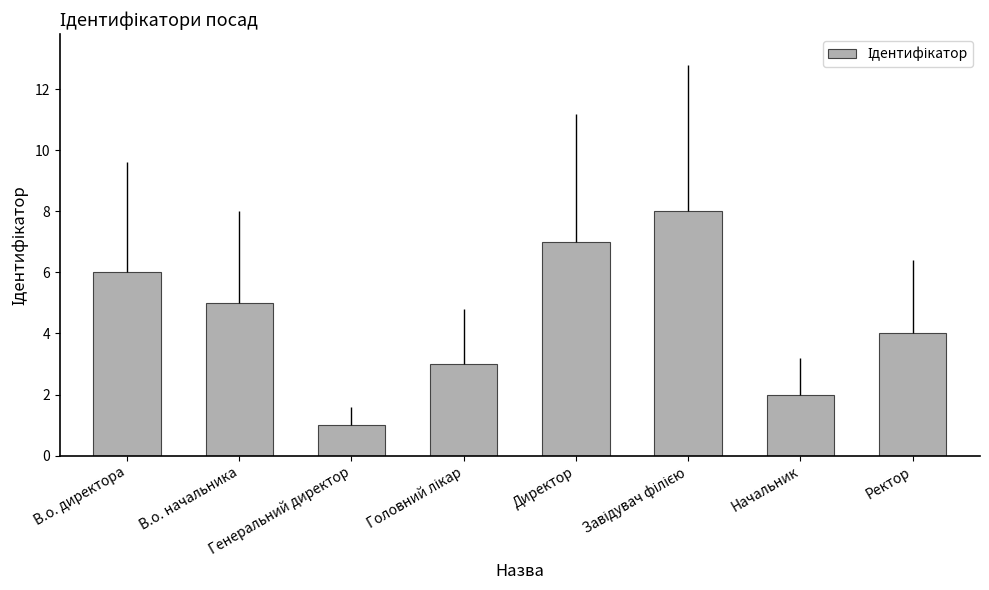

What is the difference between the maximum and minimum values?

7